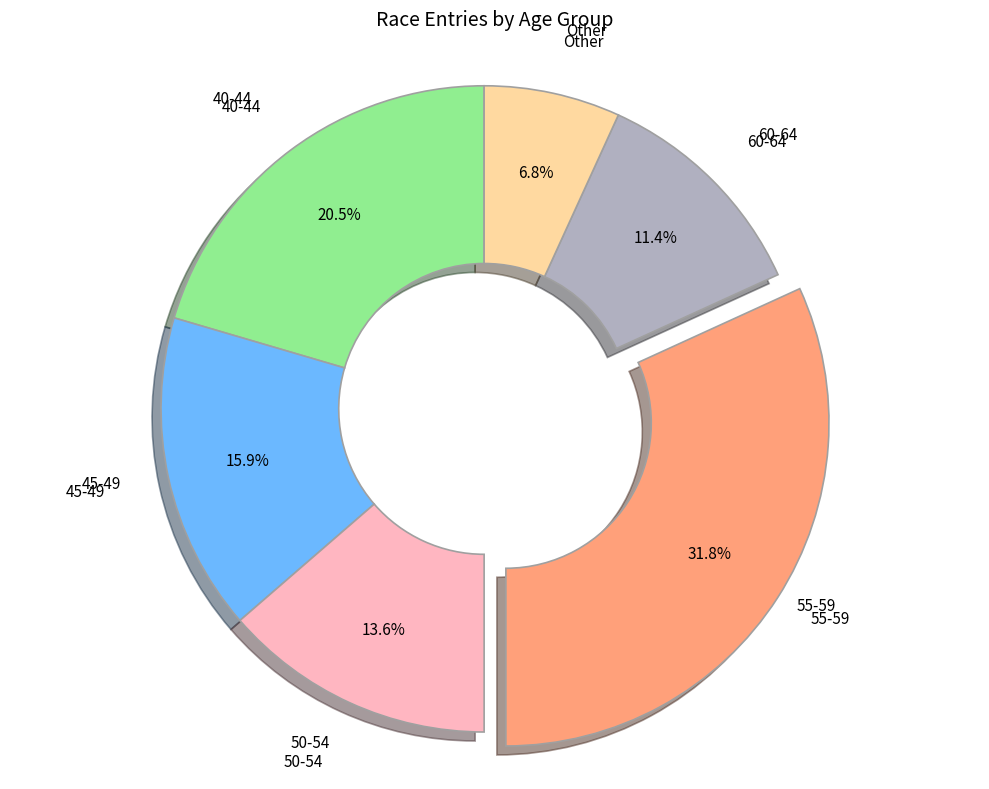

To the nearest percent, what is the difference between the 55-59 and Other slice percentages?

25%